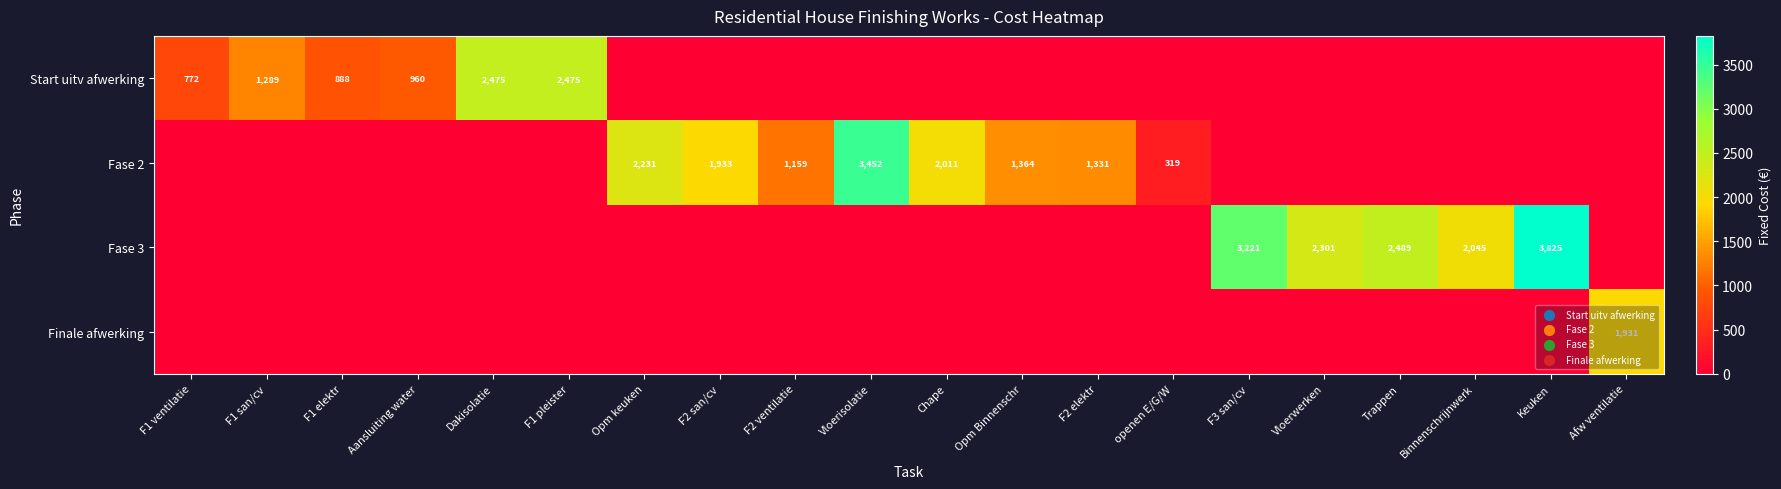

True or false: Start uitv afwerking has a value of 580 at F1 san/cv.

False